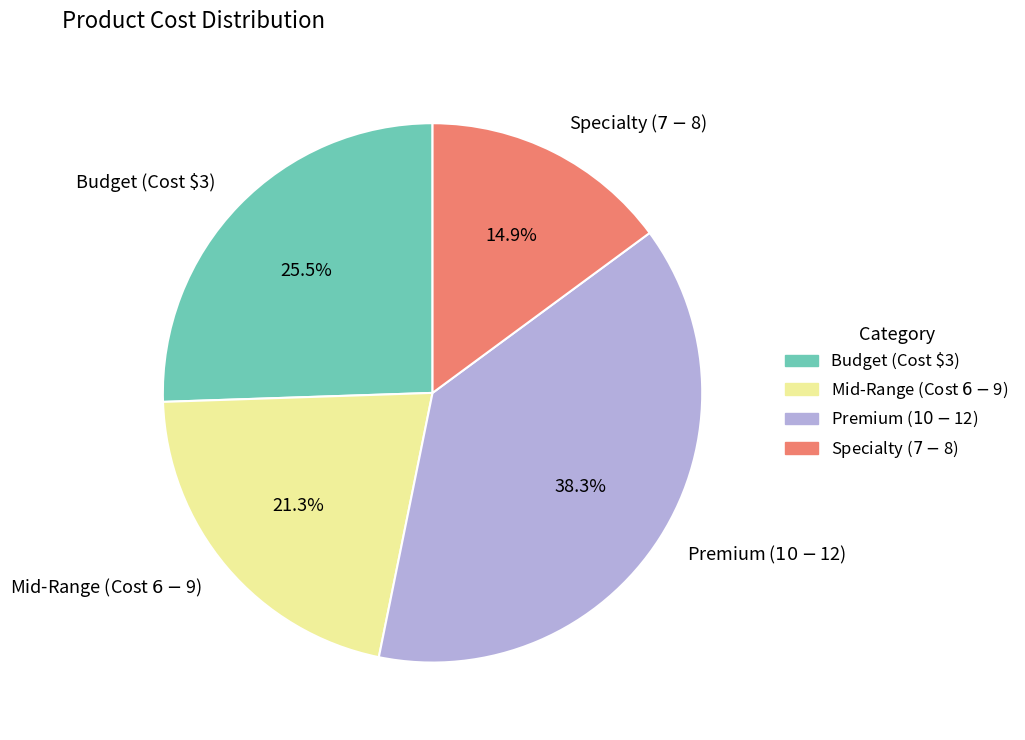

Is there any slice that represents more than half of the pie?

No